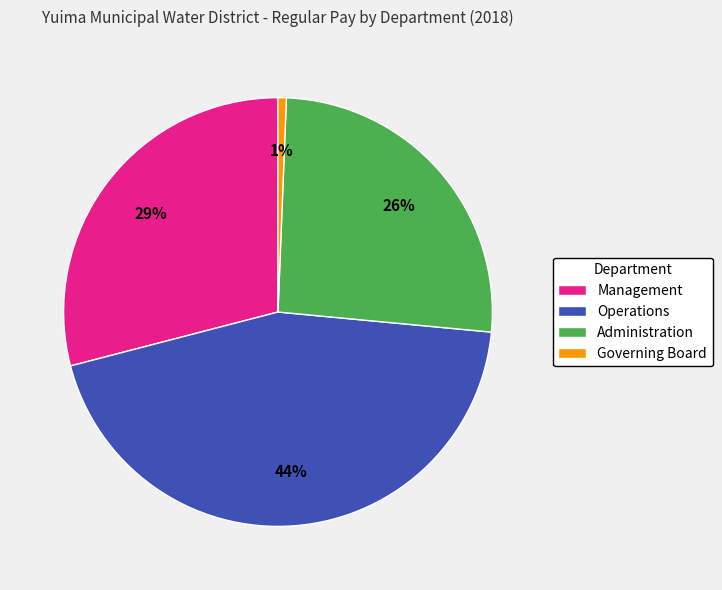

Approximately how many times larger is the value at Management compared to Administration?

1.1